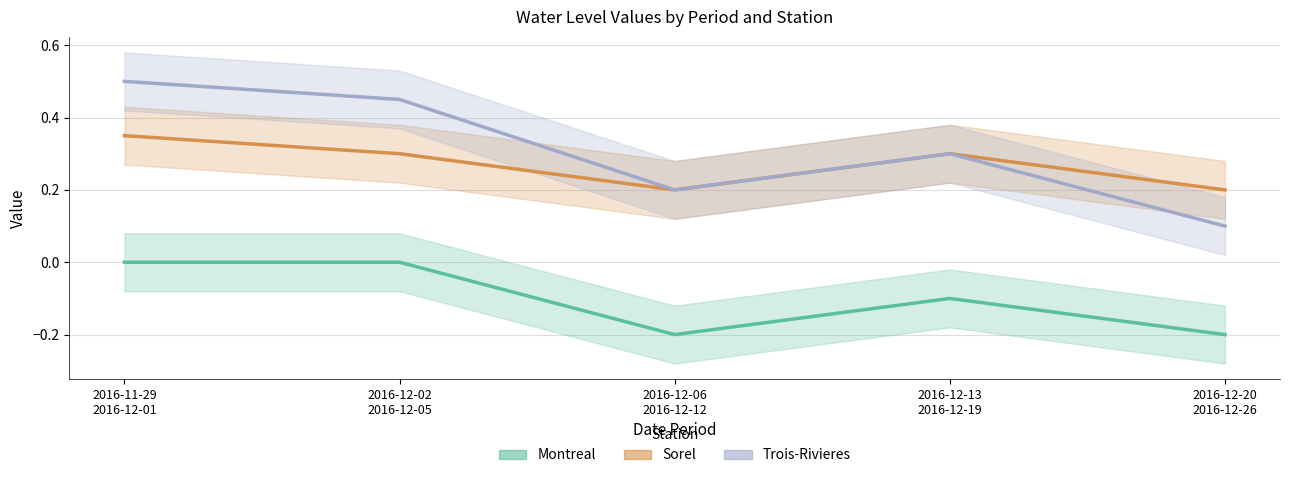

True or false: Trois-Rivieres and Sorel intersect in this chart.

False